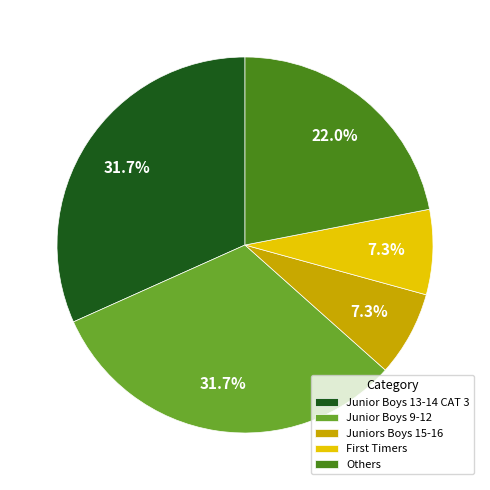

Is there any slice that represents more than half of the pie?

No